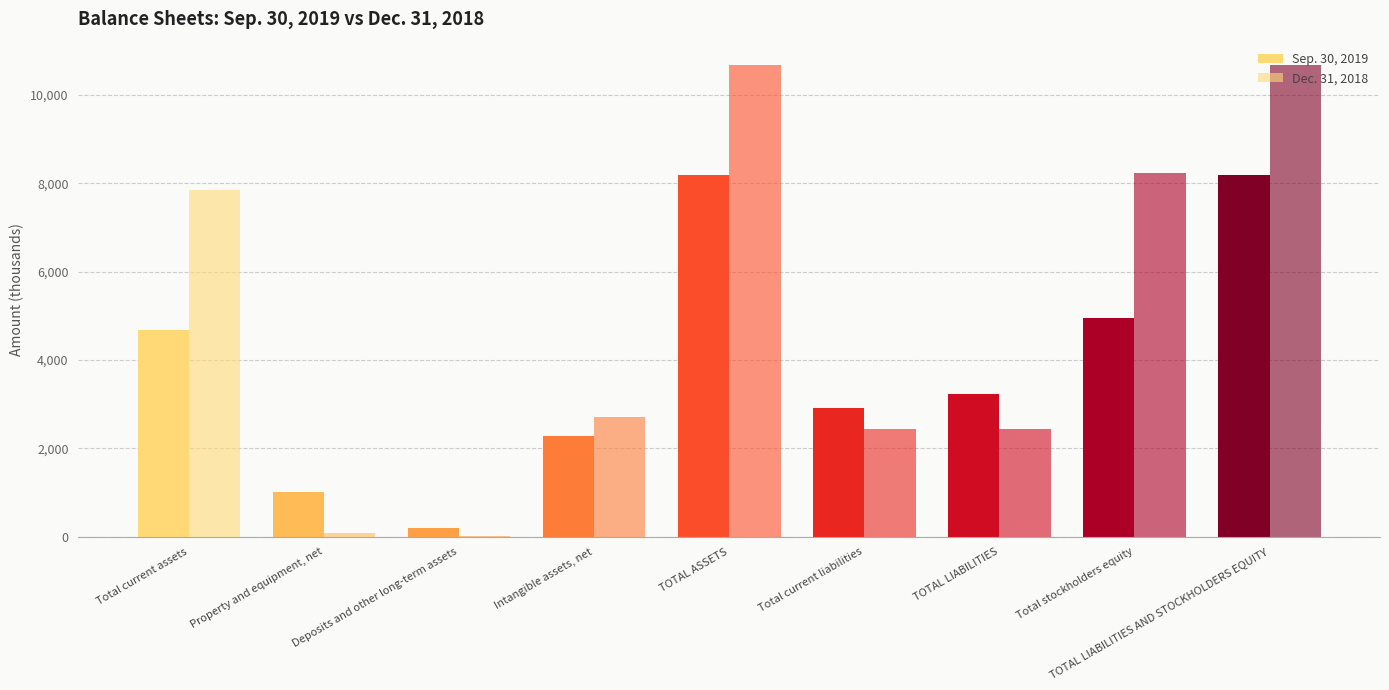

Where is Dec. 31, 2018 nearest to the value 5345?

Total current assets